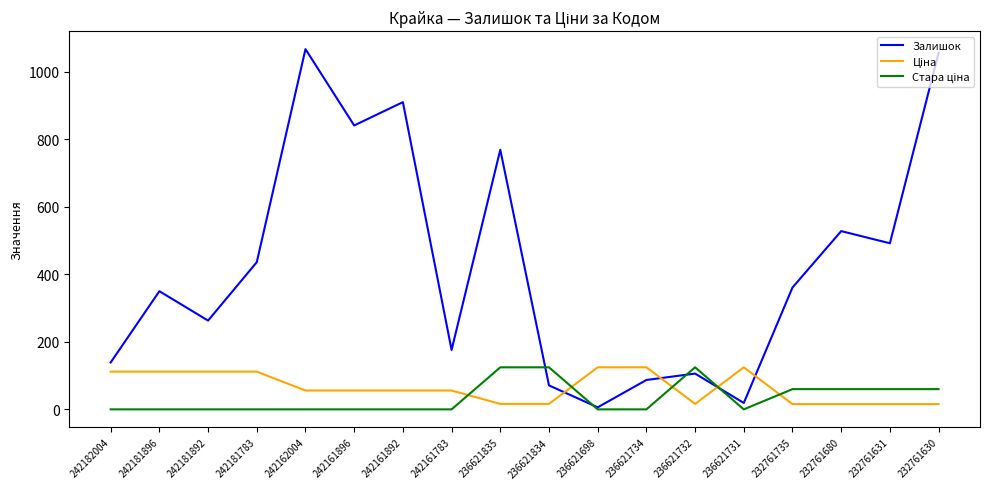

Which series has the widest spread of values?

Залишок